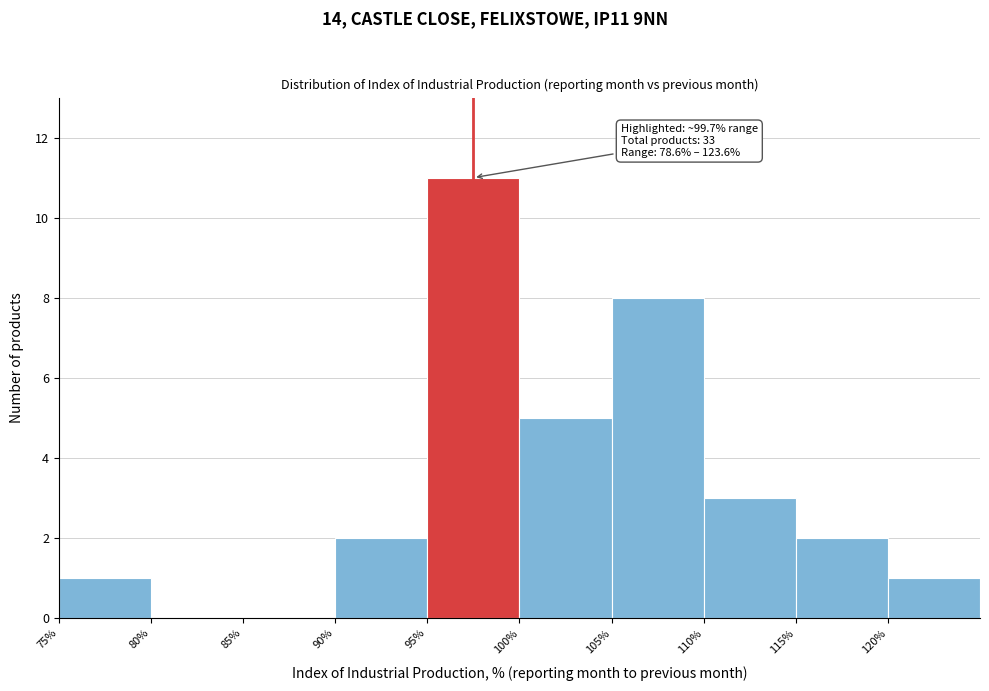

Which range on the x-axis has the tallest bar?

95 to 100